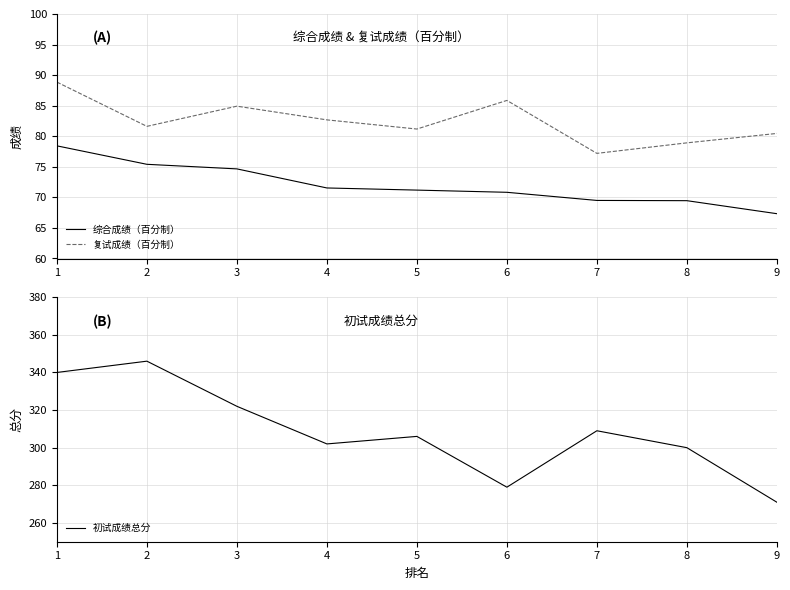

List the series in order of their peak value, lowest first.

综合成绩（百分制）, 复试成绩（百分制）, 初试成绩总分